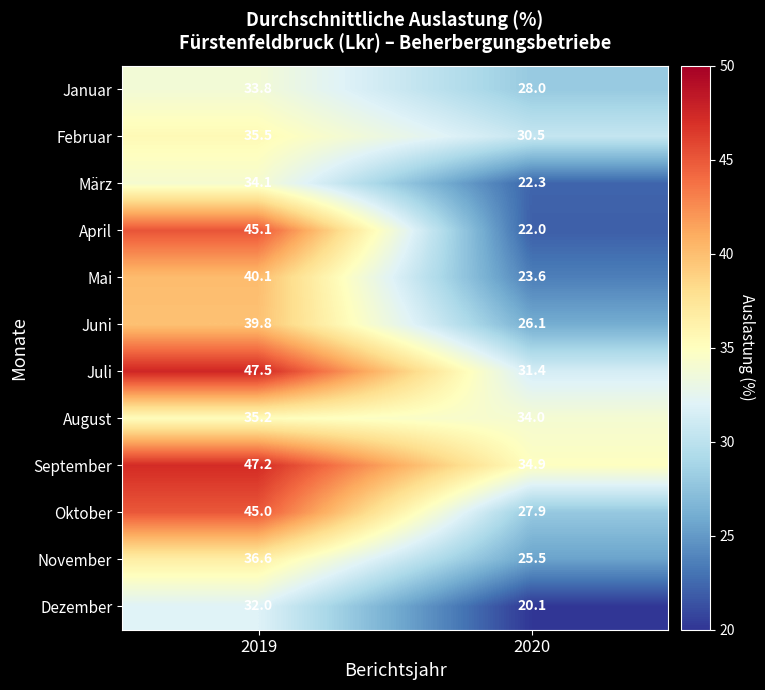

The Juli series shows 25.7 at 2019. True or false?

False